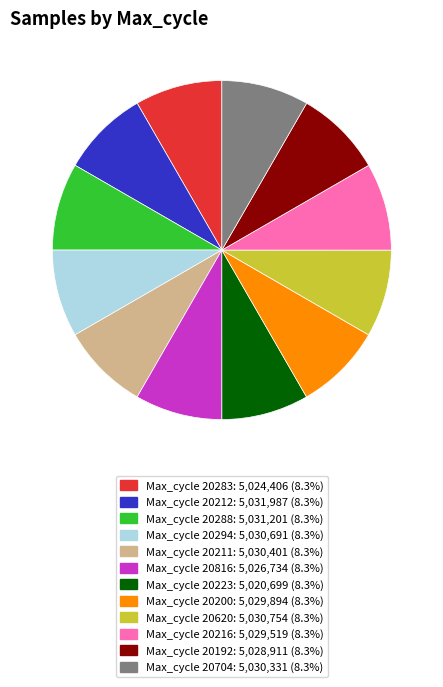

Is there a majority slice in this chart?

No